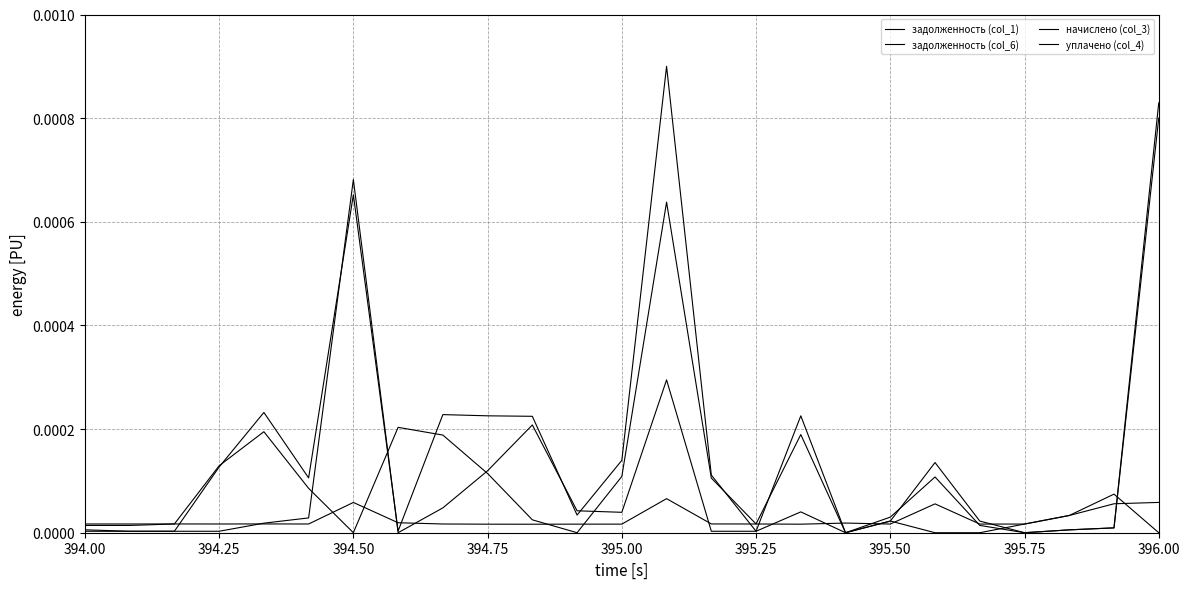

Count the number of data series in this chart.

4